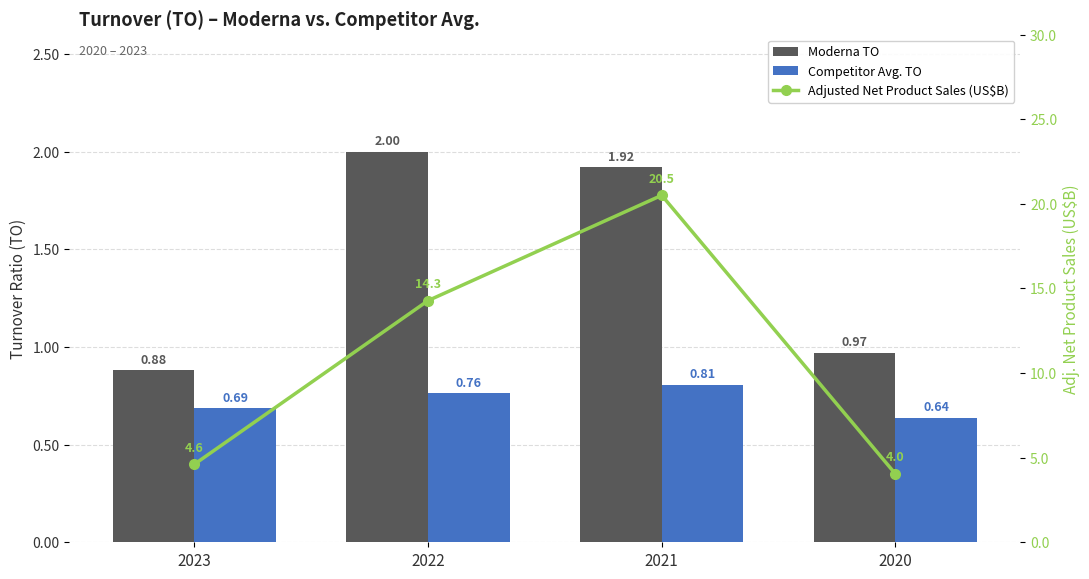

Count the Competitor Avg. TO values in the range 0 to 1.

4